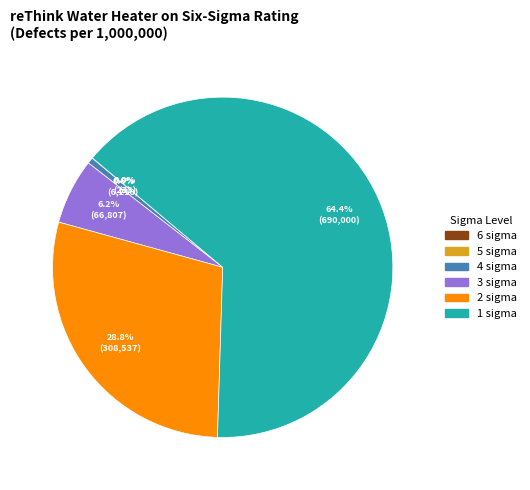

What is the largest slice in the pie chart?

1 sigma